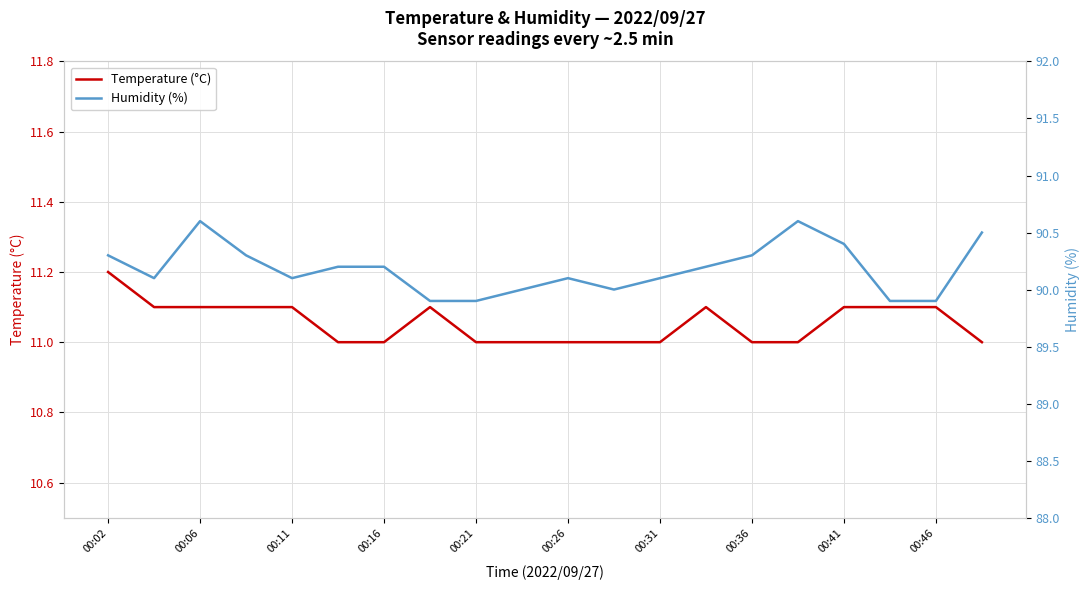

What is the maximum value for Temperature (°C)?

11.2